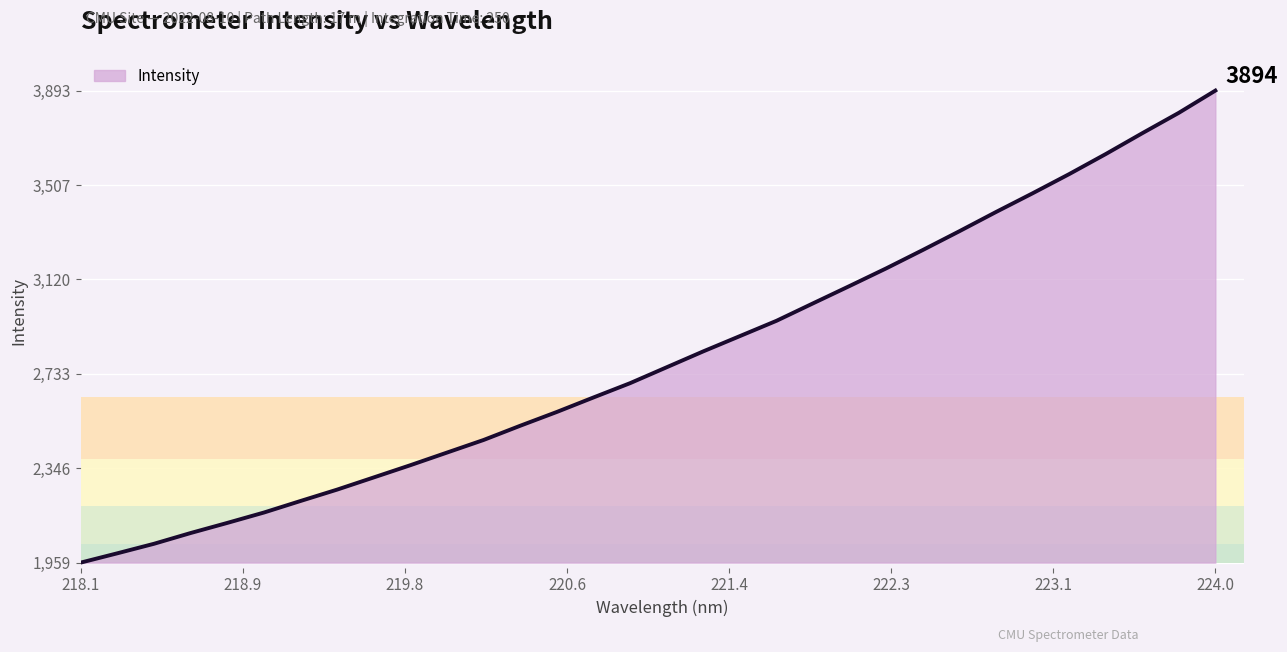

What is the maximum value shown in the chart?

3893.9